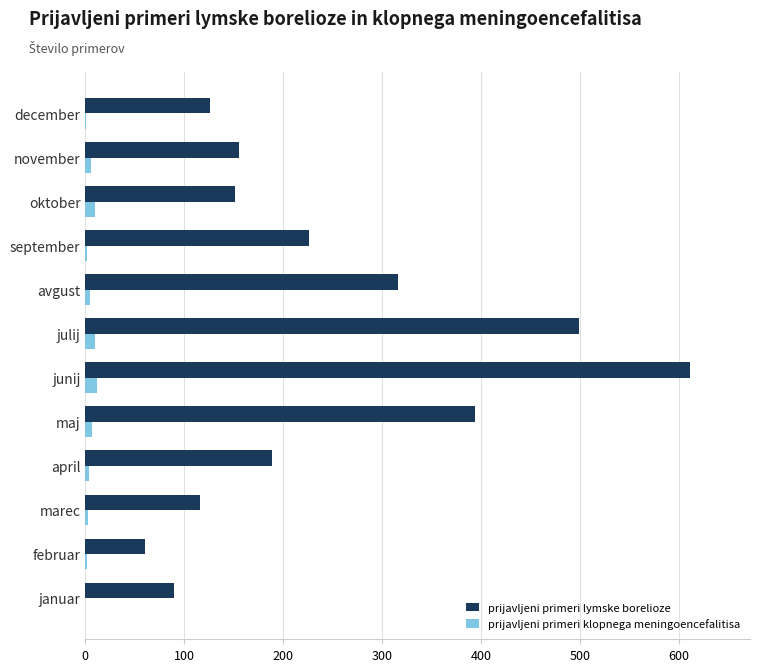

What is the sum of all prijavljeni primeri lymske borelioze values?

2933